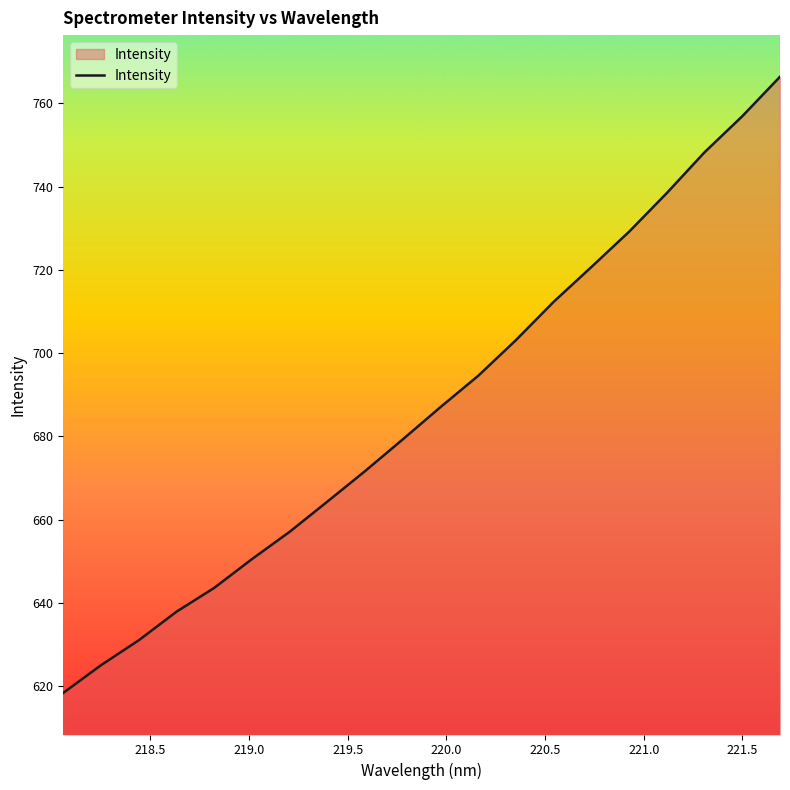

What is the difference between the maximum and minimum values?

148.0